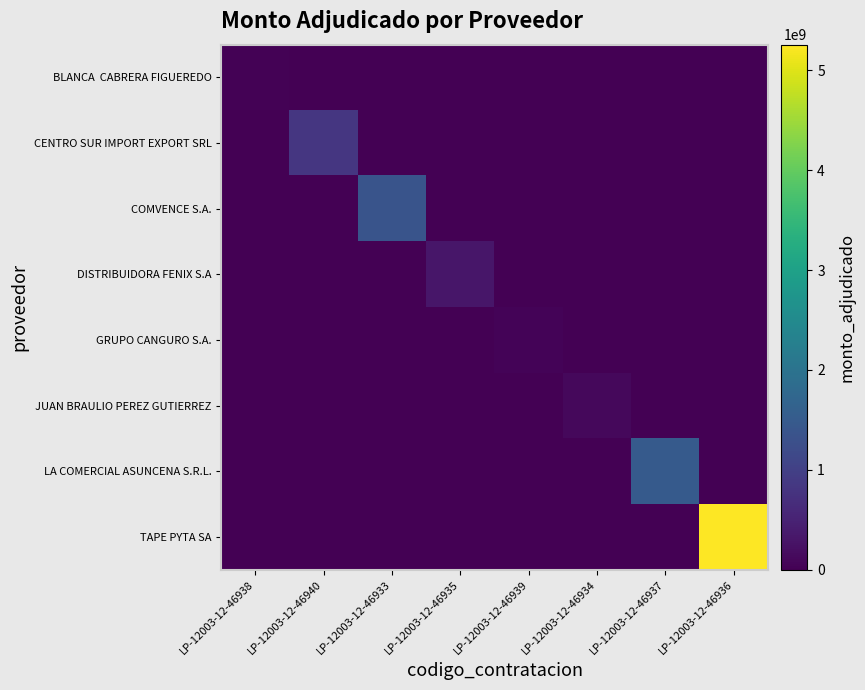

What is the total value across all series at LP-12003-12-46939?

51779455